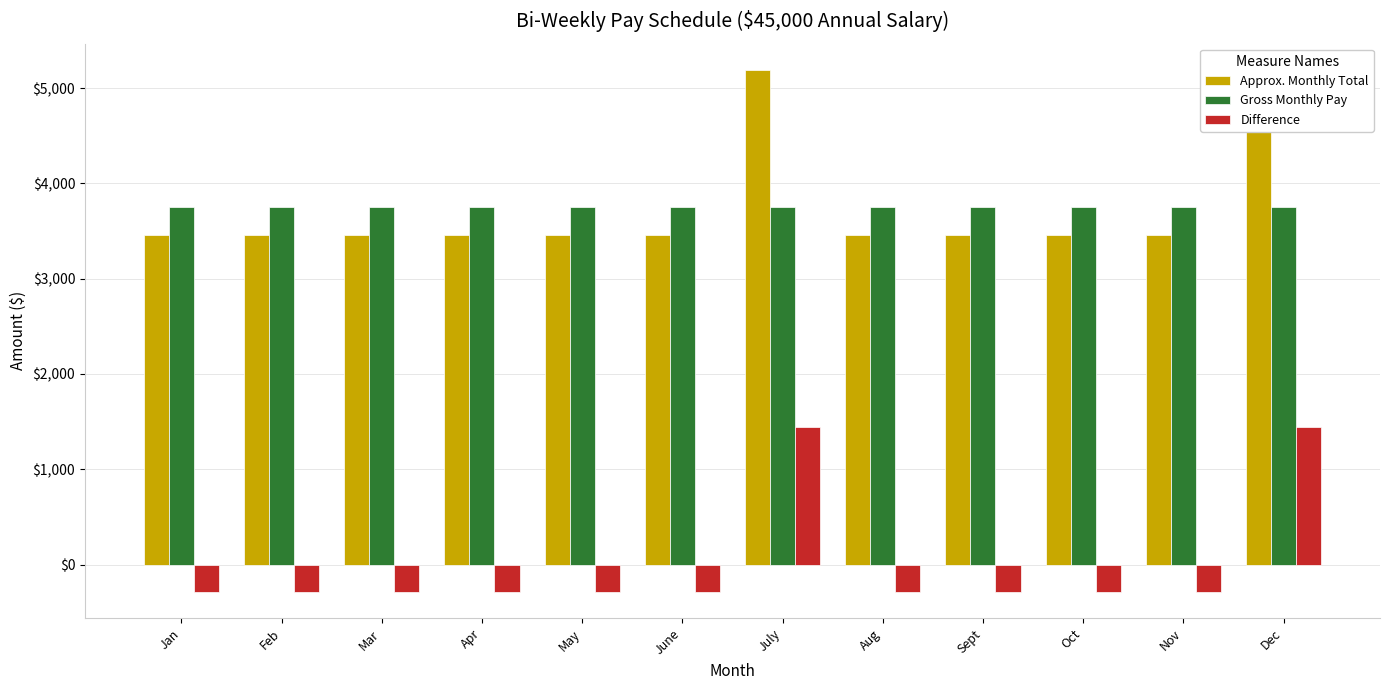

Reading left to right, transcribe all the data shown in this chart.

Approx. Monthly Total: Jan=3461.5	Feb=3461.5	Mar=3461.5	Apr=3461.5	May=3461.5	June=3461.5	July=5192.3	Aug=3461.5	Sept=3461.5	Oct=3461.5	Nov=3461.5	Dec=5192.3
Gross Monthly Pay: Jan=3750.0	Feb=3750.0	Mar=3750.0	Apr=3750.0	May=3750.0	June=3750.0	July=3750.0	Aug=3750.0	Sept=3750.0	Oct=3750.0	Nov=3750.0	Dec=3750.0
Difference: Jan=-288.5	Feb=-288.5	Mar=-288.5	Apr=-288.5	May=-288.5	June=-288.5	July=1442.3	Aug=-288.5	Sept=-288.5	Oct=-288.5	Nov=-288.5	Dec=1442.3